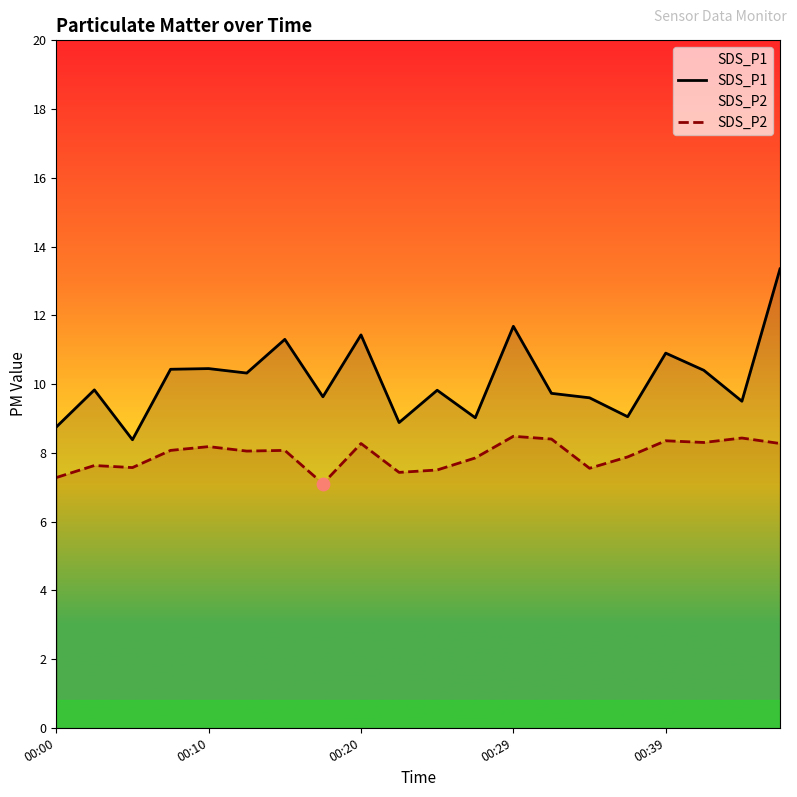

At which category is the sum across all series the highest?

19